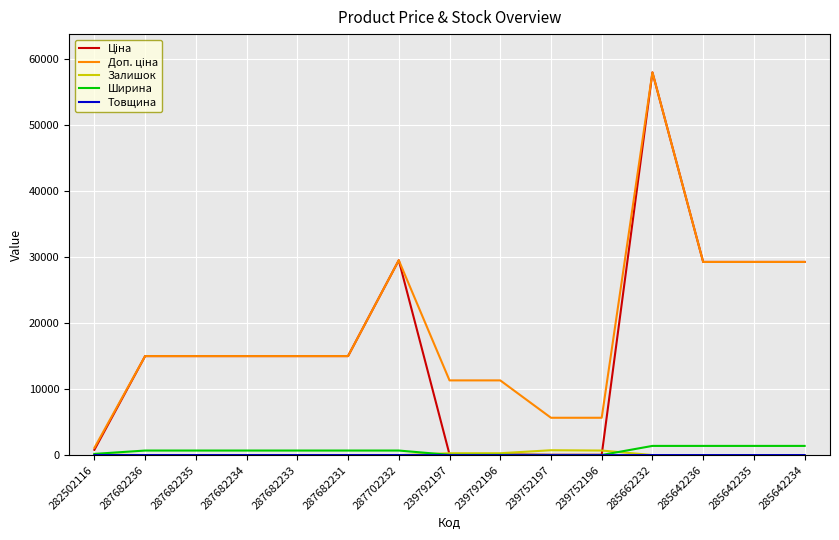

The Ширина series shows 1400.0 at 285642234. True or false?

True